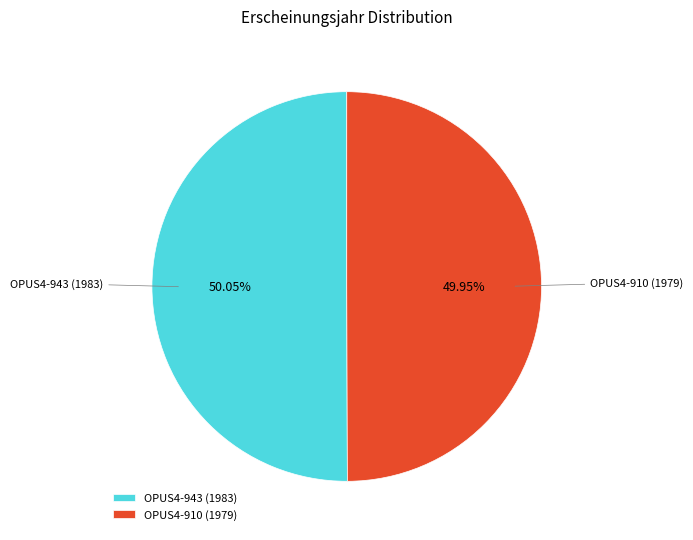

What percentage is the OPUS4-943 (1983) slice, to the nearest percent?

50%